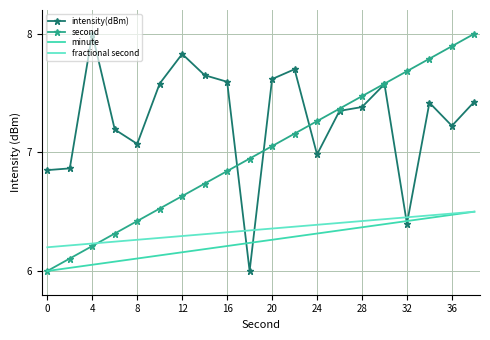

Which series has the largest total across all categories?

intensity(dBm)